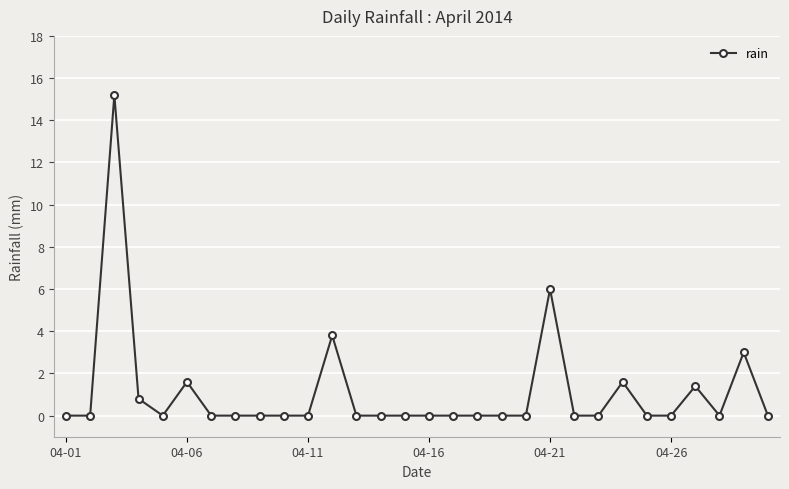

What is the difference between the maximum and second lowest values?

15.2